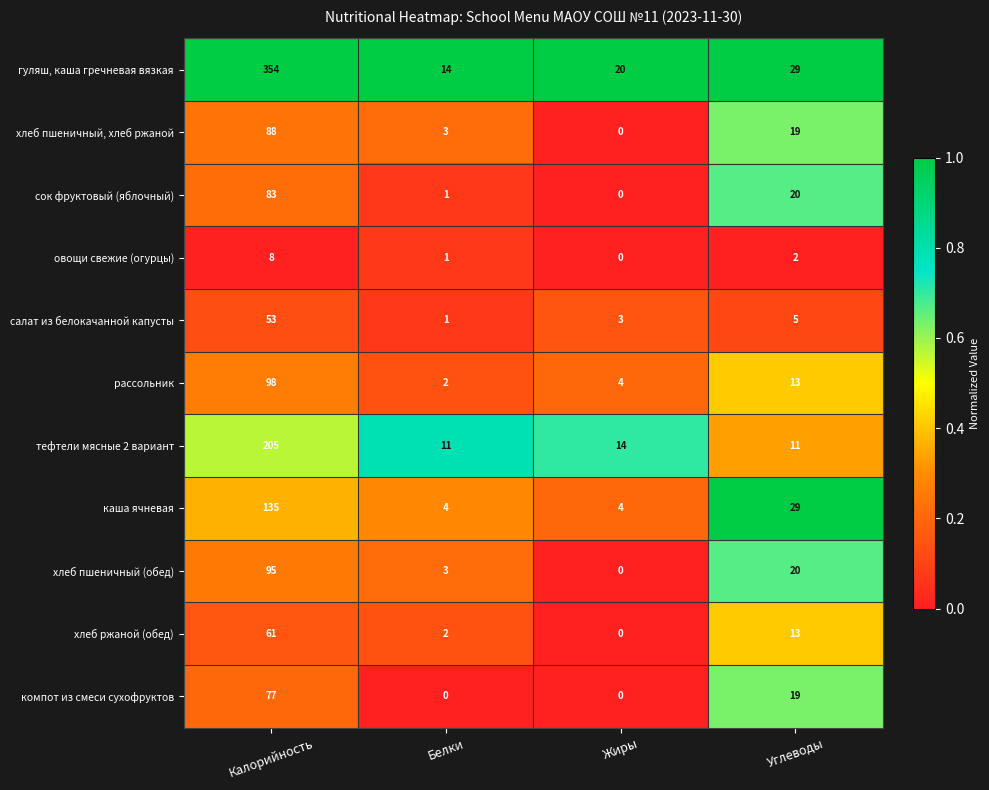

What is the greatest value displayed?

354